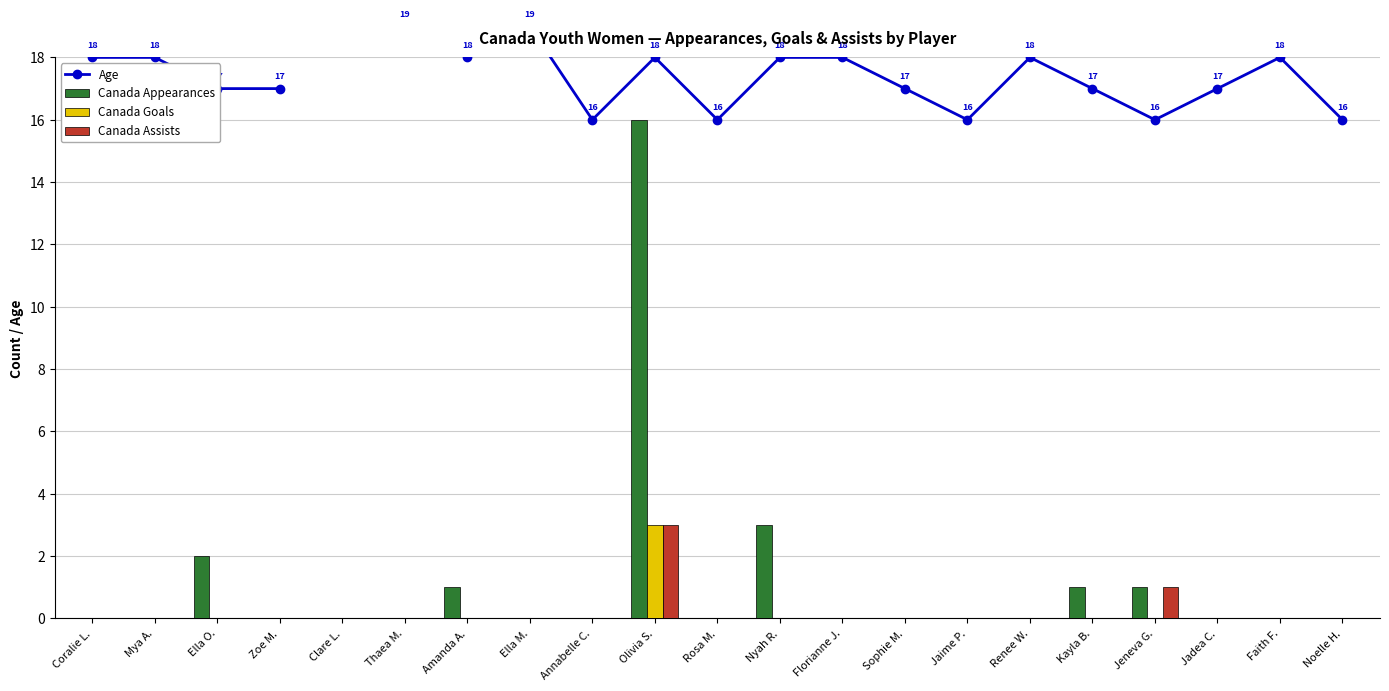

How many positive values does the Age series have?

20